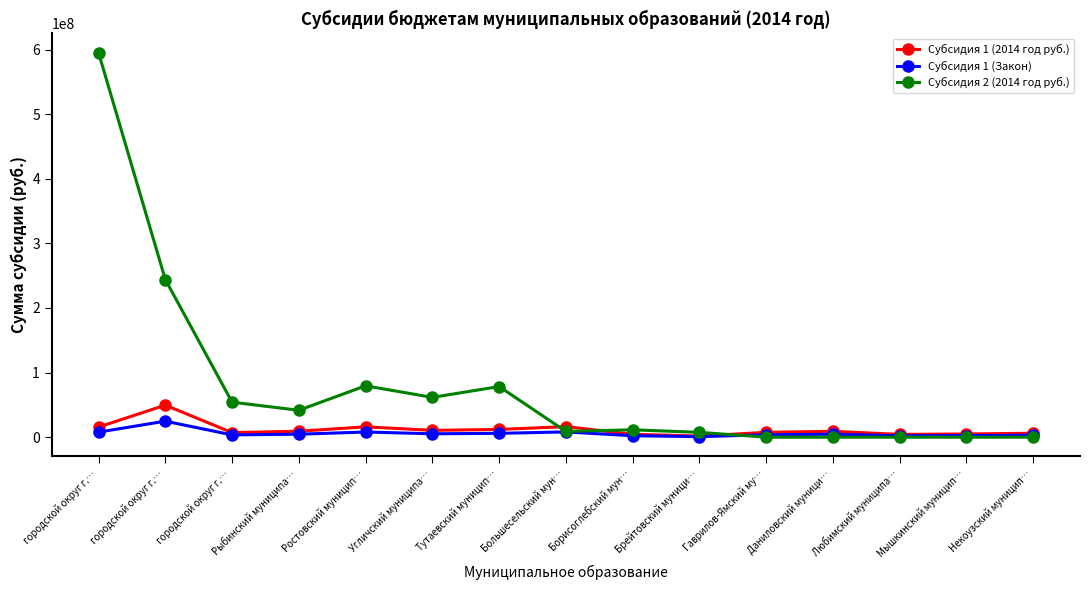

What are all the series names shown in the legend?

Субсидия 1 (2014 год руб.), Субсидия 1 (Закон), Субсидия 2 (2014 год руб.)